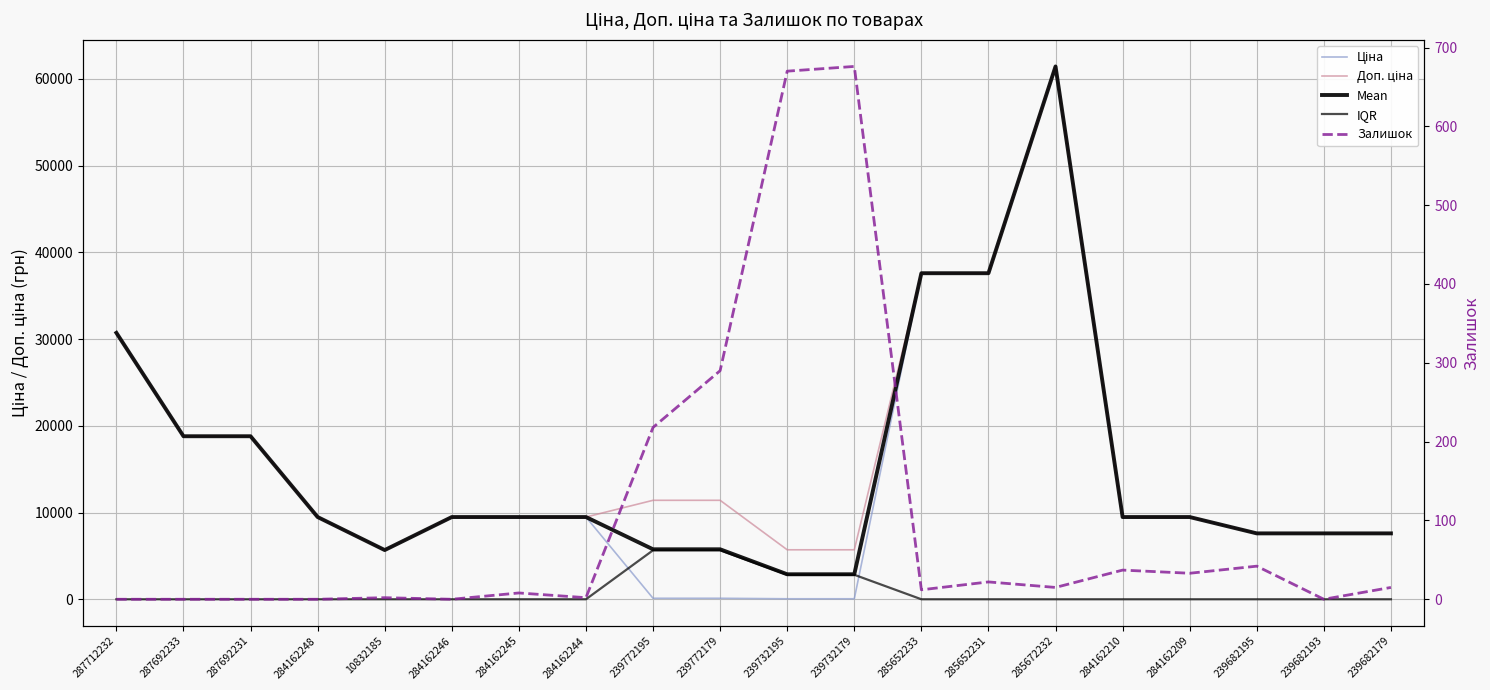

In Доп. ціна, how many points are lower than both neighbors (excluding endpoints)?

1